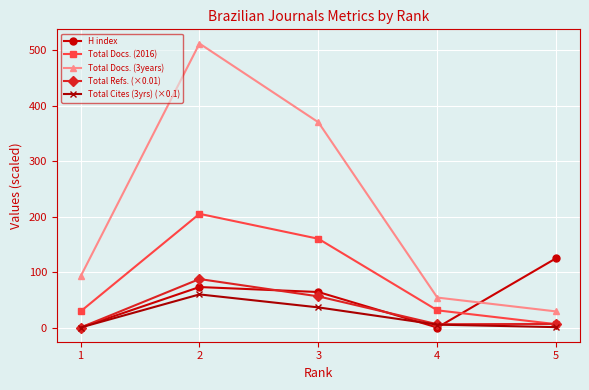

What is the value of the Total Docs. (2016) point at the 3rd from the left?

160.0